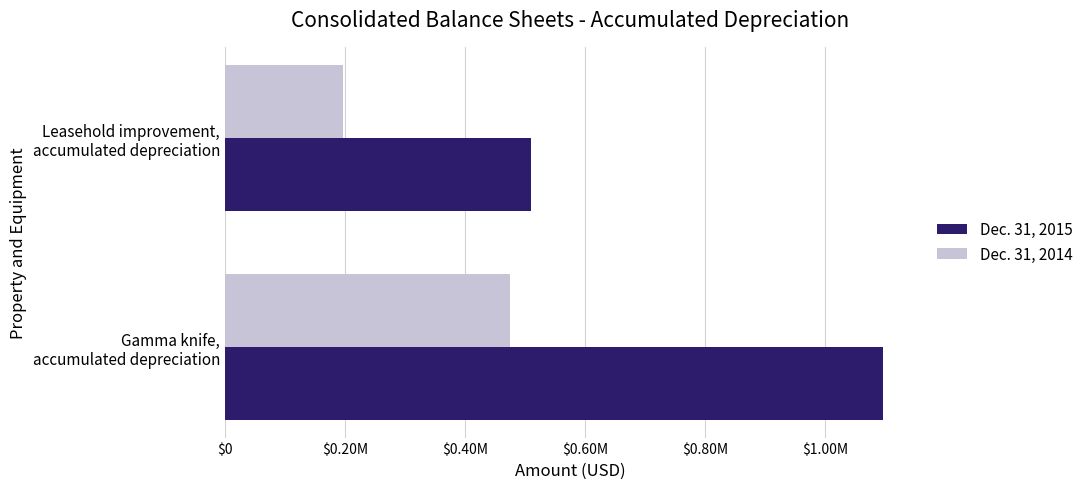

What are all the series names shown in the legend?

Dec. 31, 2015, Dec. 31, 2014